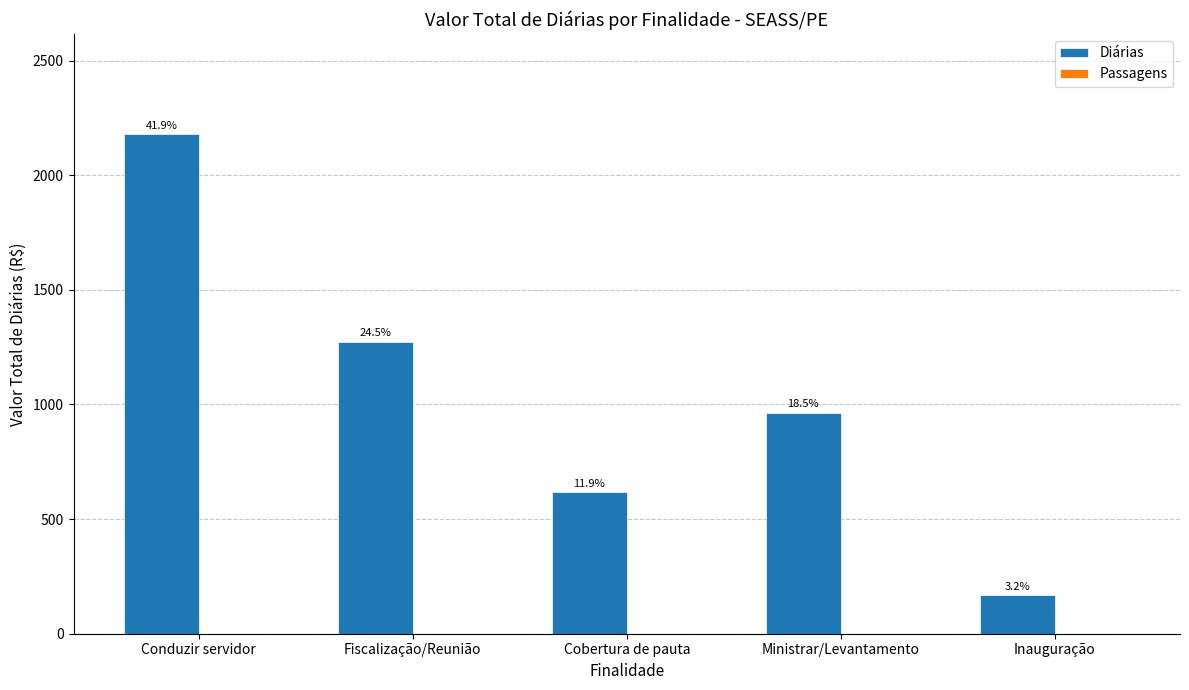

How many bars are there in total?

5